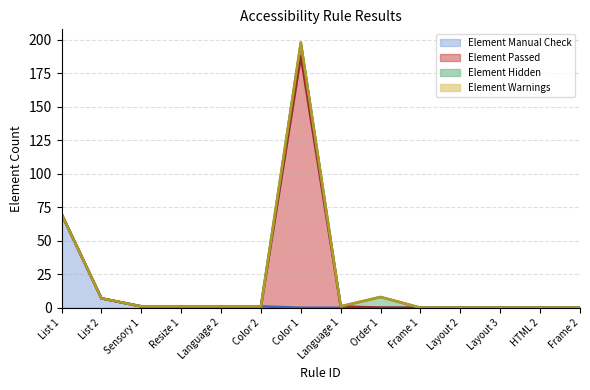

Rank the series by their maximum value, from highest to lowest.

Element Passed, Element Manual Check, Element Hidden, Element Warnings